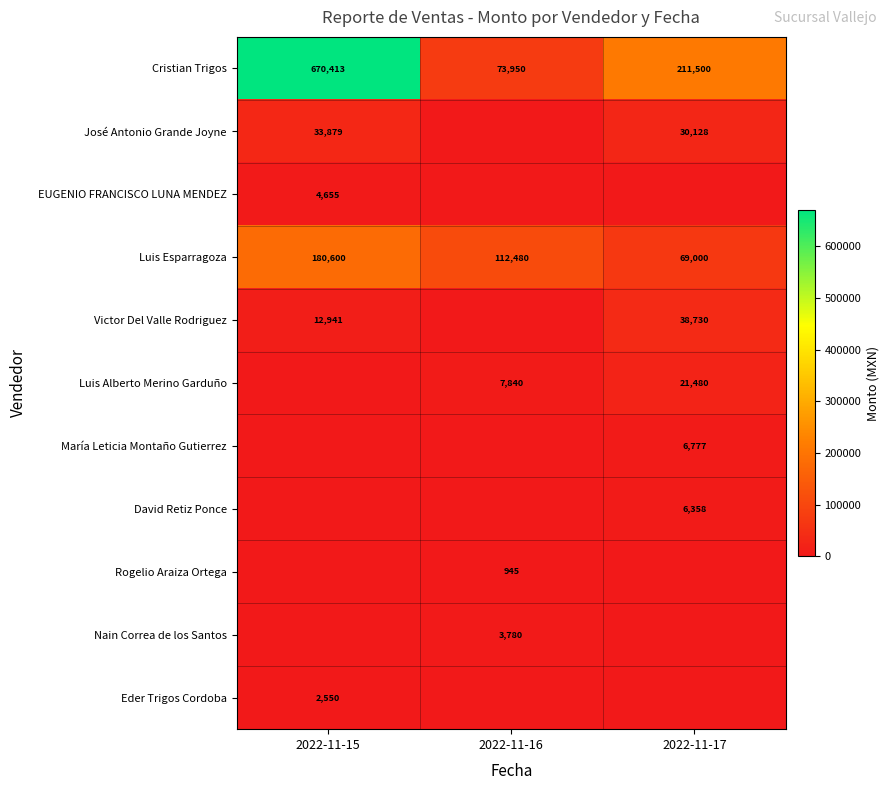

Which series has the widest spread of values?

Cristian Trigos